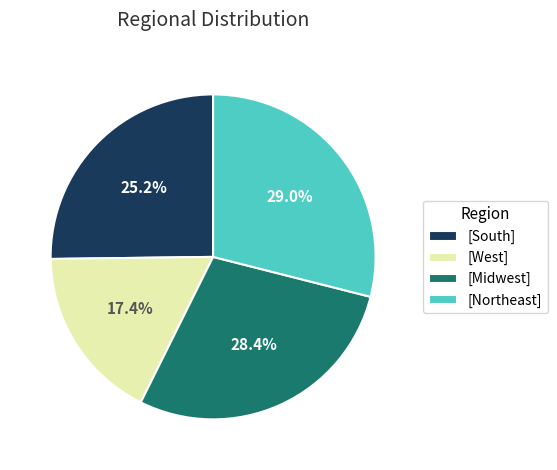

To the nearest percent, what is the difference between the largest and smallest slice percentages?

12%